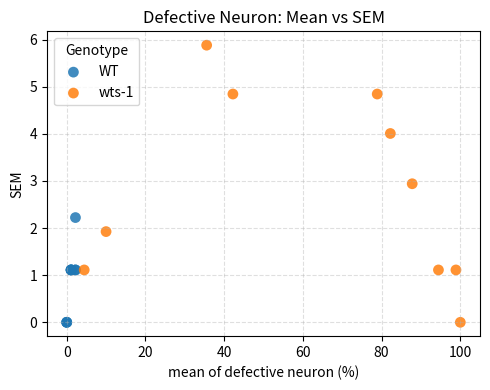

What are all the series names shown in the legend?

WT, wts-1